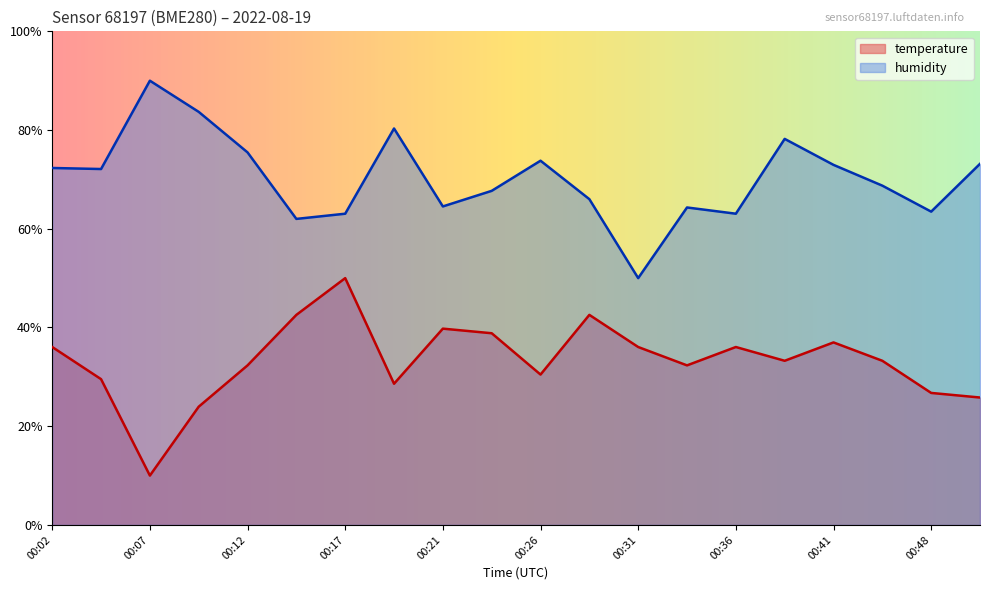

At 00:12, list the series in order from largest to smallest.

humidity, temperature